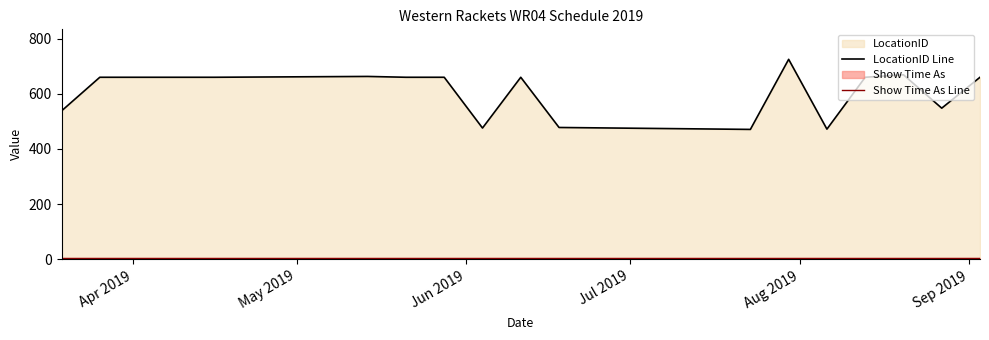

Rank the series by their average value, from highest to lowest.

LocationID Line, Show Time As Line